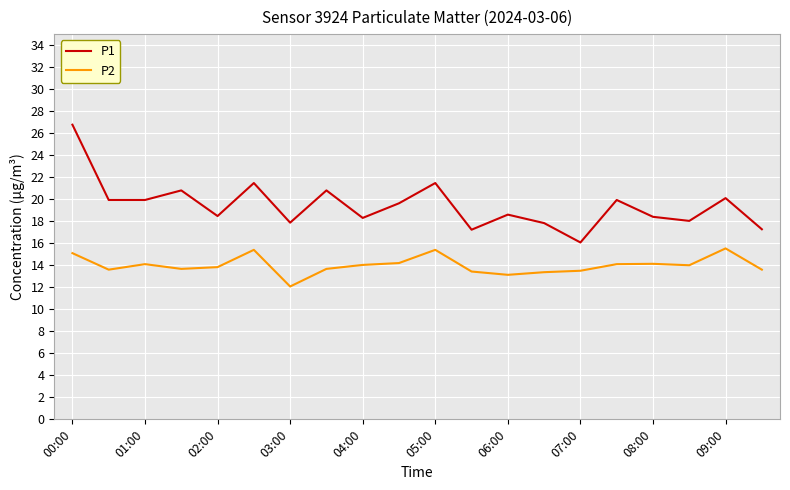

What is the difference between the maximum and minimum values in the P1 series?

10.7